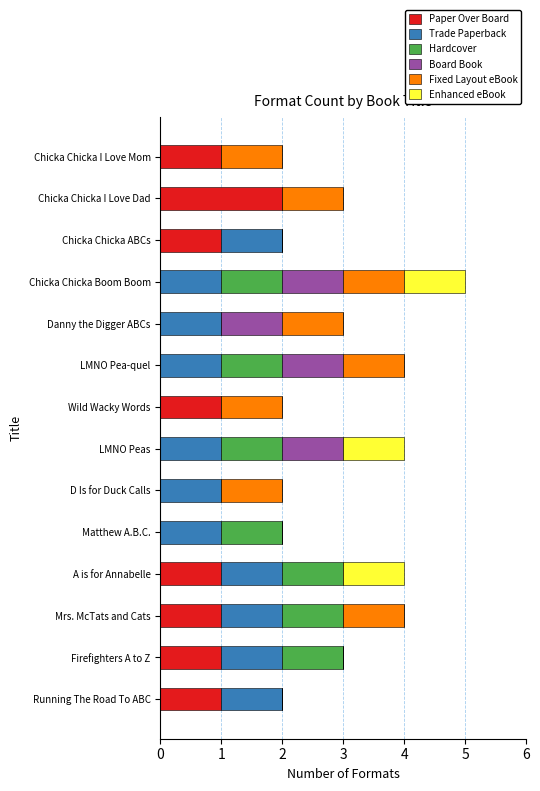

At which category is the sum across all series the highest?

Chicka Chicka Boom Boom